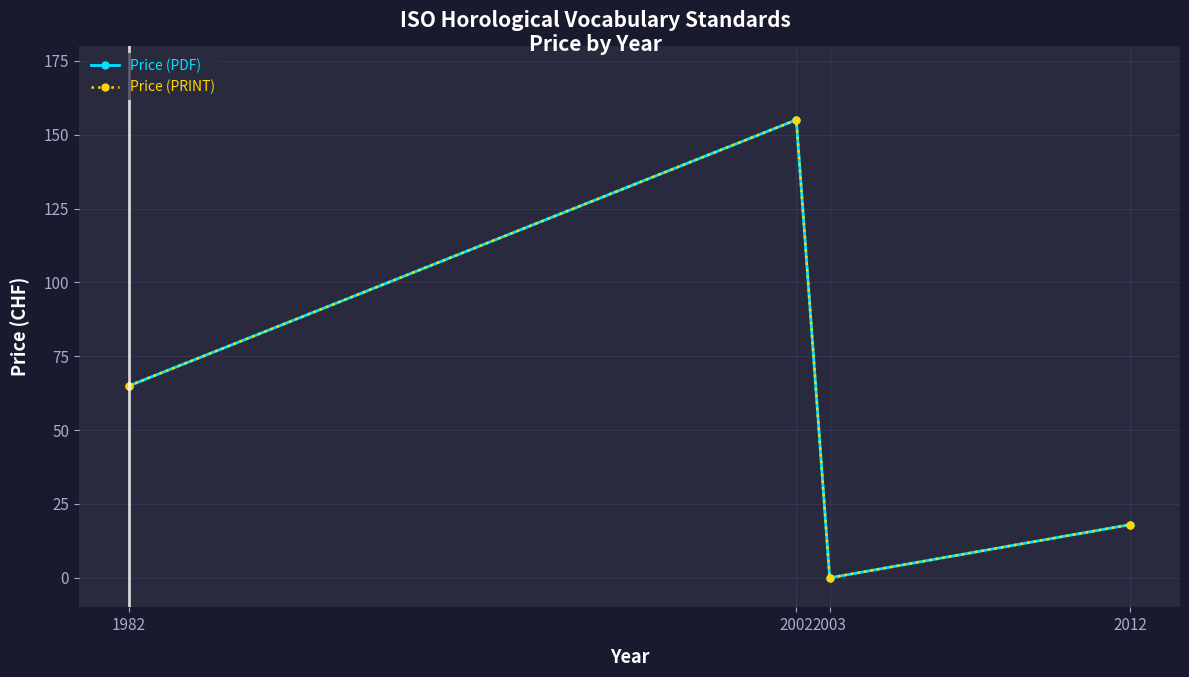

Is this an area chart (filled region under the line)?

No